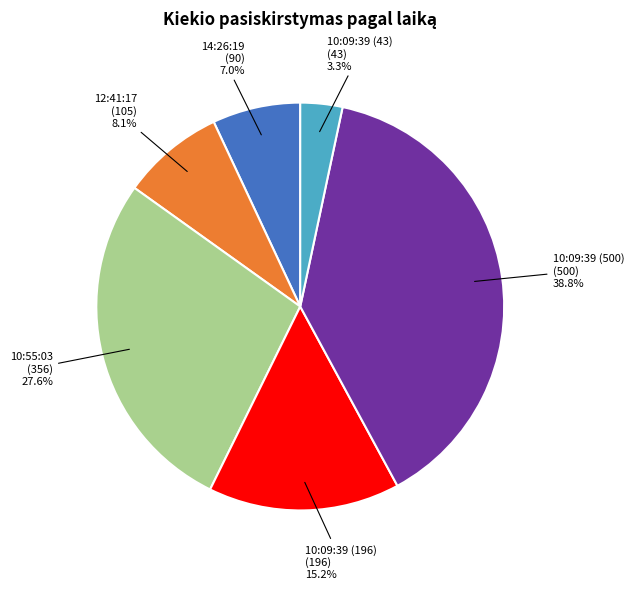

Is there any slice that represents more than half of the pie?

No